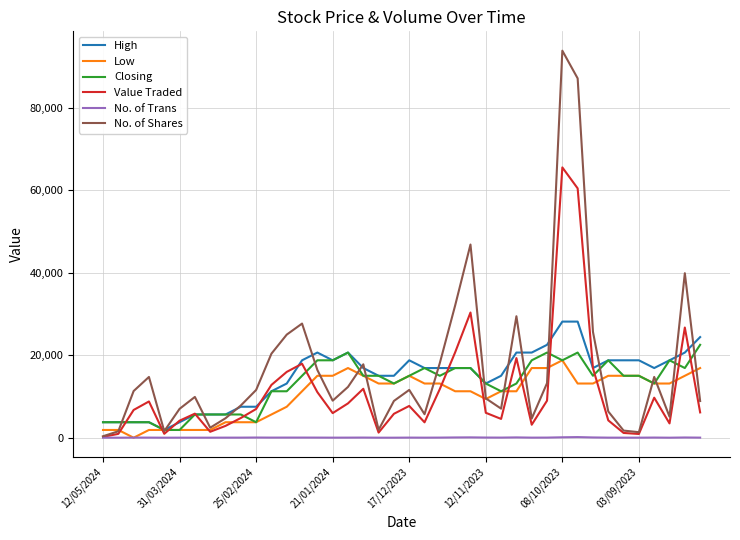

Which series has the largest range (max minus min)?

No. of Shares